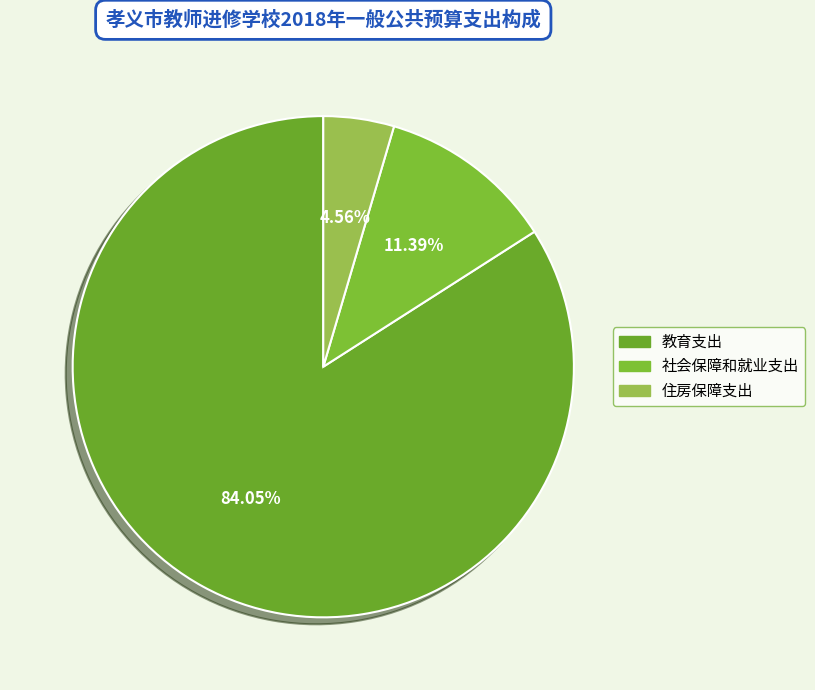

Which has a higher value, 教育支出 or 社会保障和就业支出?

教育支出